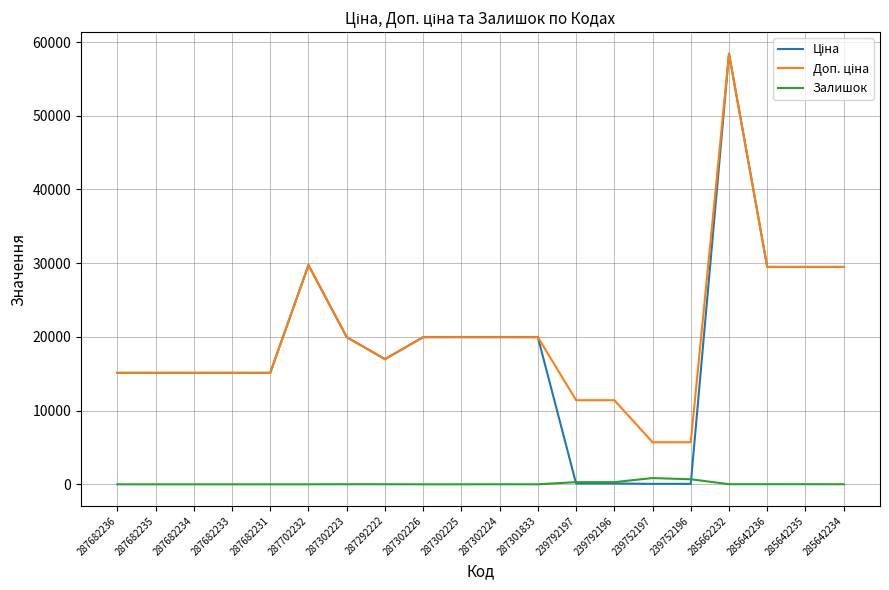

The Залишок series shows 7.0 at 287302223. True or false?

True